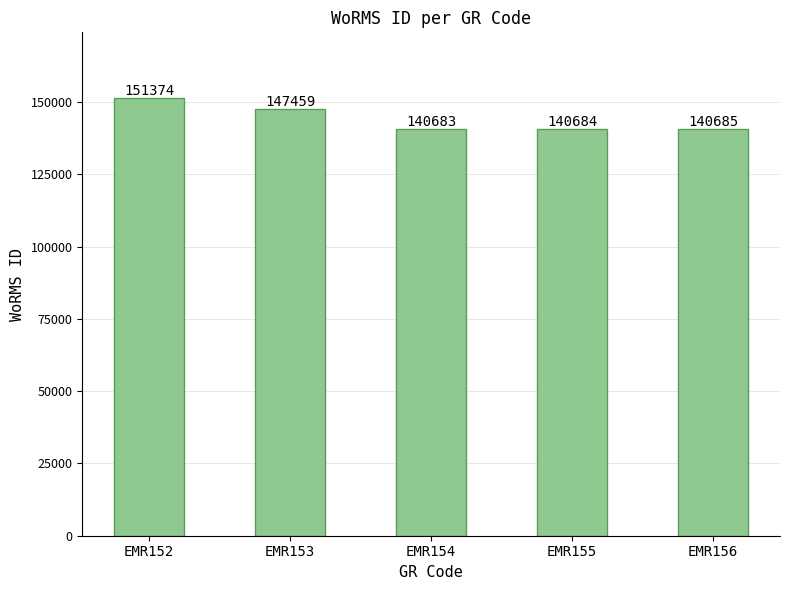

What is the value of the 3rd bar from the left?

140683